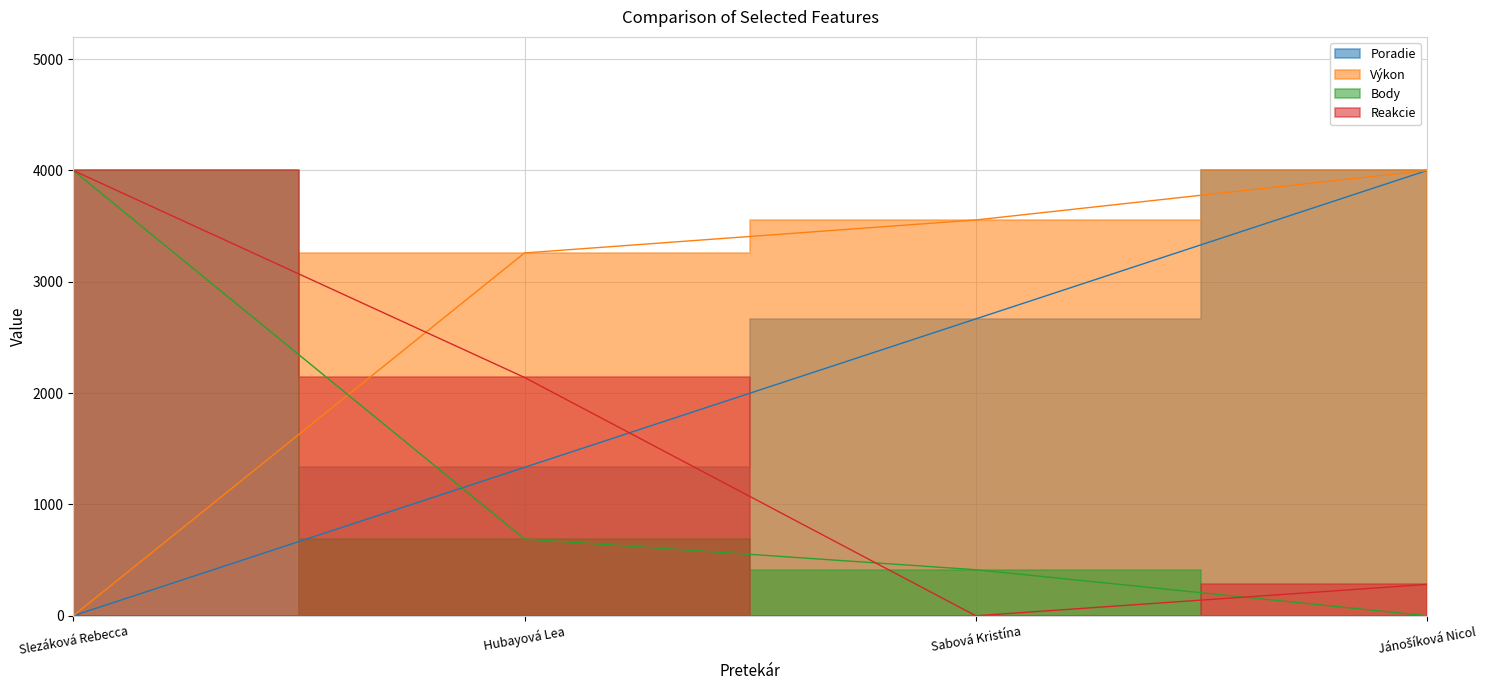

What is the approximate value of Výkon at Jánošíková Nicol?

4000.0